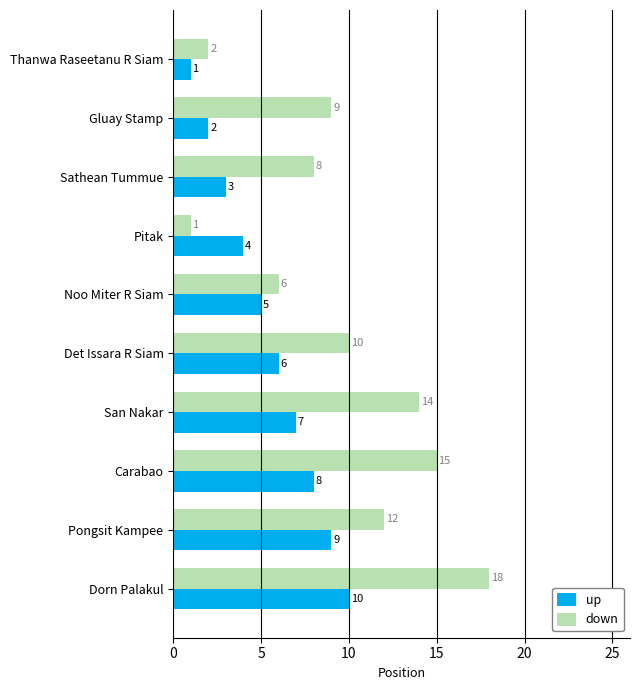

What is the smallest value displayed?

1